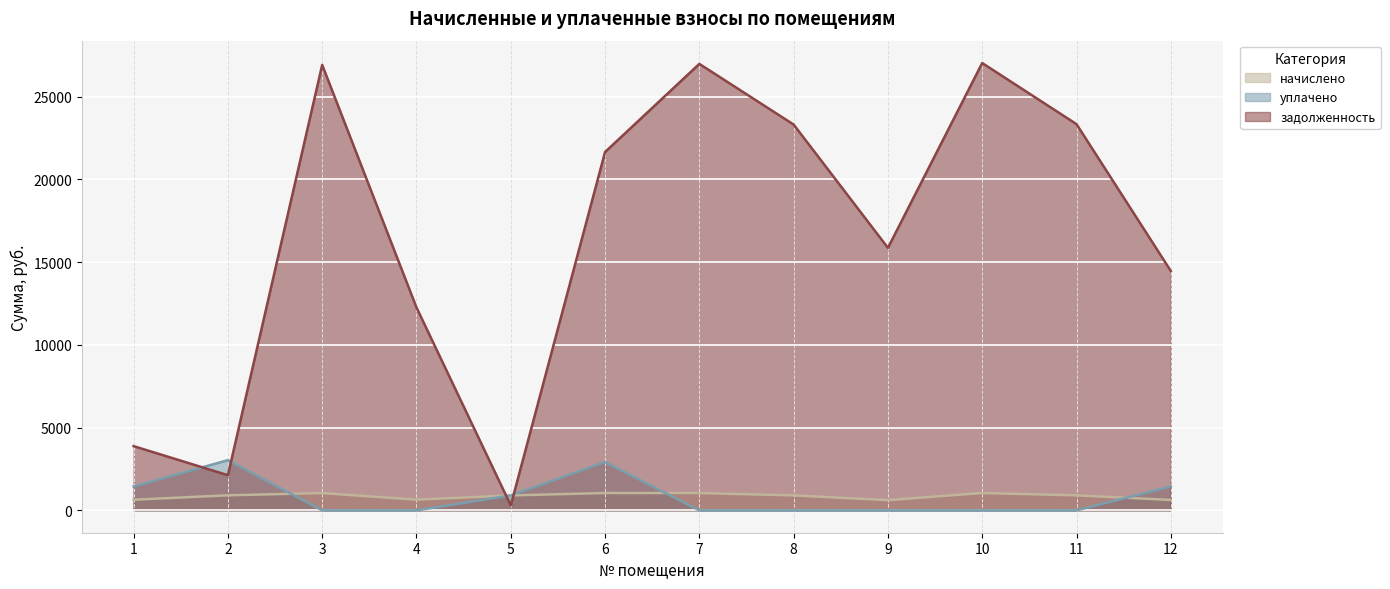

What is the maximum value for задолженность?

27025.9